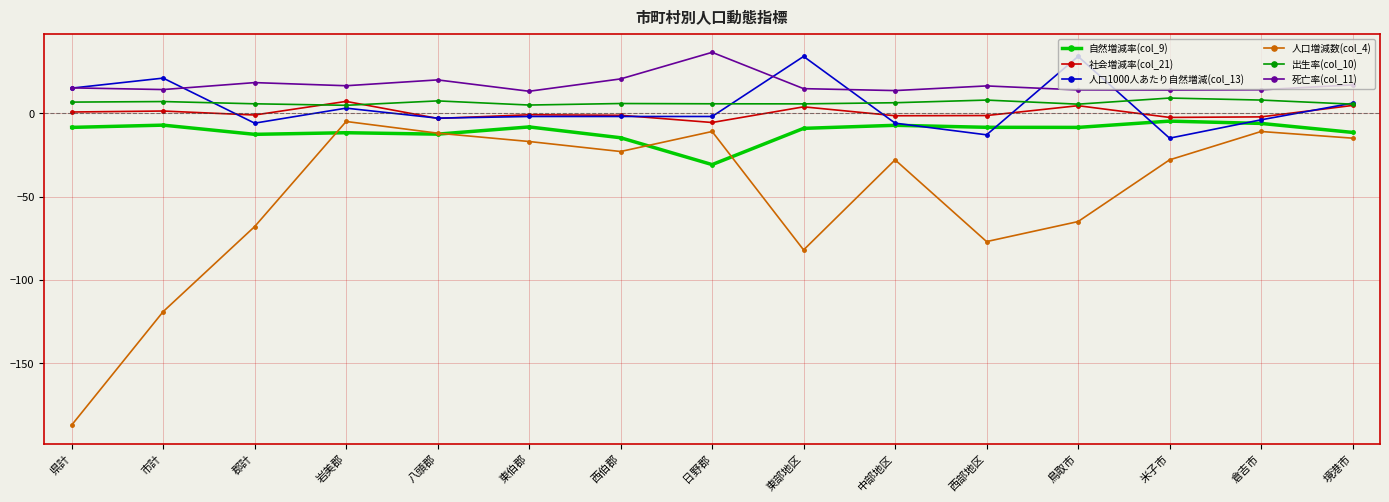

What is the maximum value for 社会増減率(col_21)?

7.0